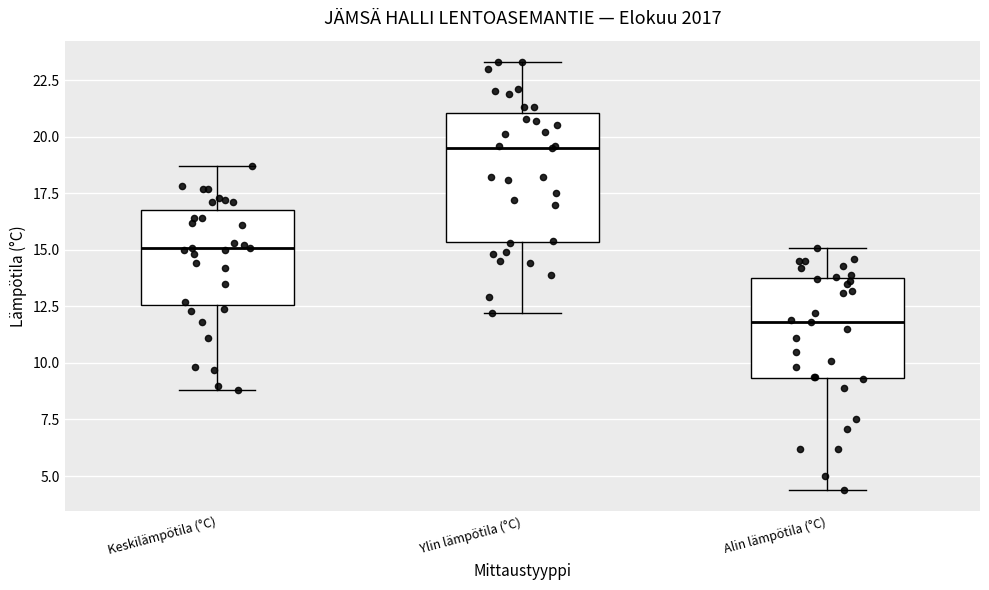

Which box is the tallest, from its lower edge to its upper edge?

Ylin lämpötila (°C)